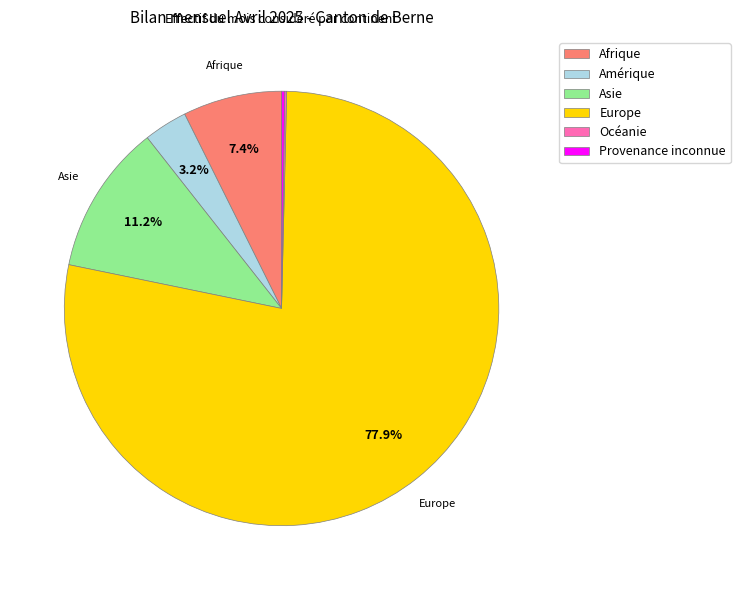

What percentage do Amérique and Europe together represent?

81.1%